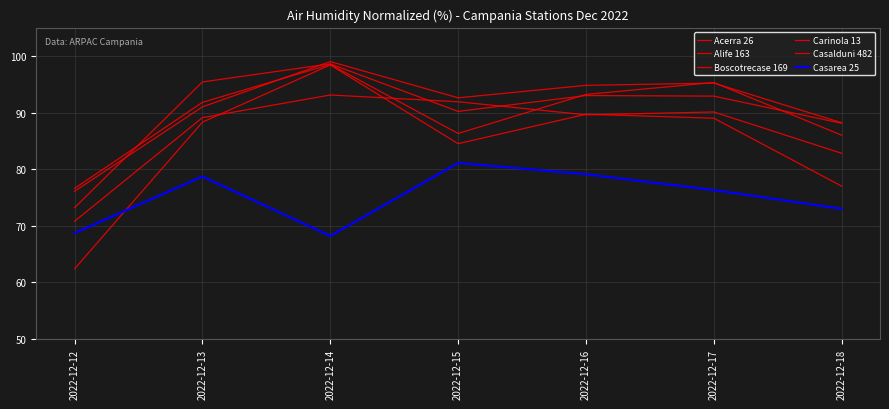

What is the difference between the highest and lowest values at 2022-12-16?

15.7